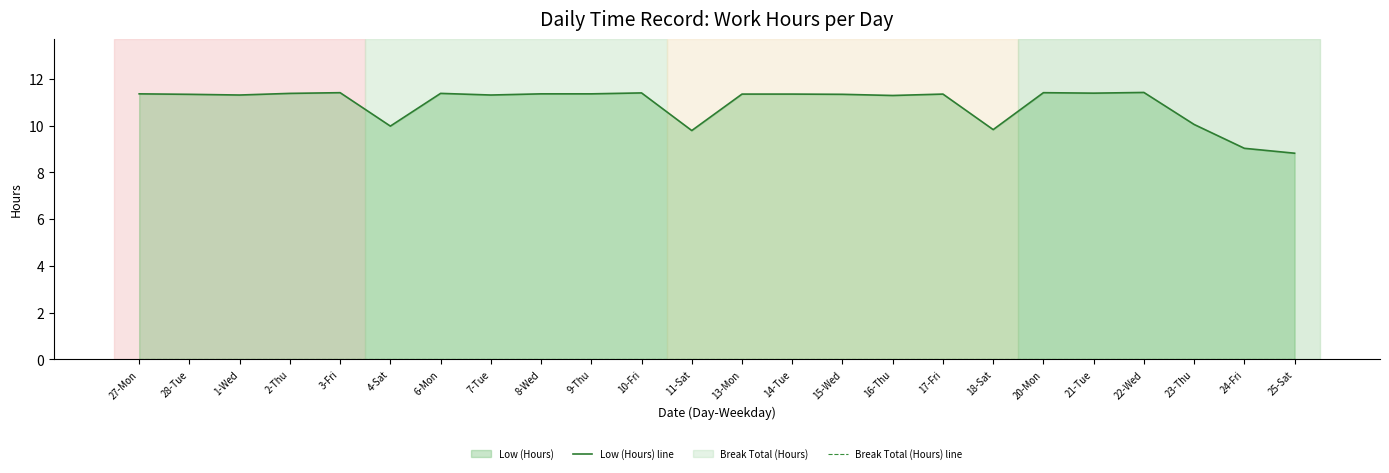

Reading left to right, list all the values displayed in this chart.

Low (Hours) line: 11.4	11.3	11.3	11.4	11.4	10.0	11.4	11.3	11.4	11.4	11.4	9.8	11.3	11.3	11.3	11.3	11.3	9.8	11.4	11.4	11.4	10.1	9.0	8.8
Break Total (Hours) line: 0.0	0.0	0.0	0.0	0.0	0.0	0.0	0.0	0.0	0.0	0.0	0.0	0.0	0.0	0.0	0.0	0.0	0.0	0.0	0.0	0.0	0.0	0.0	0.0